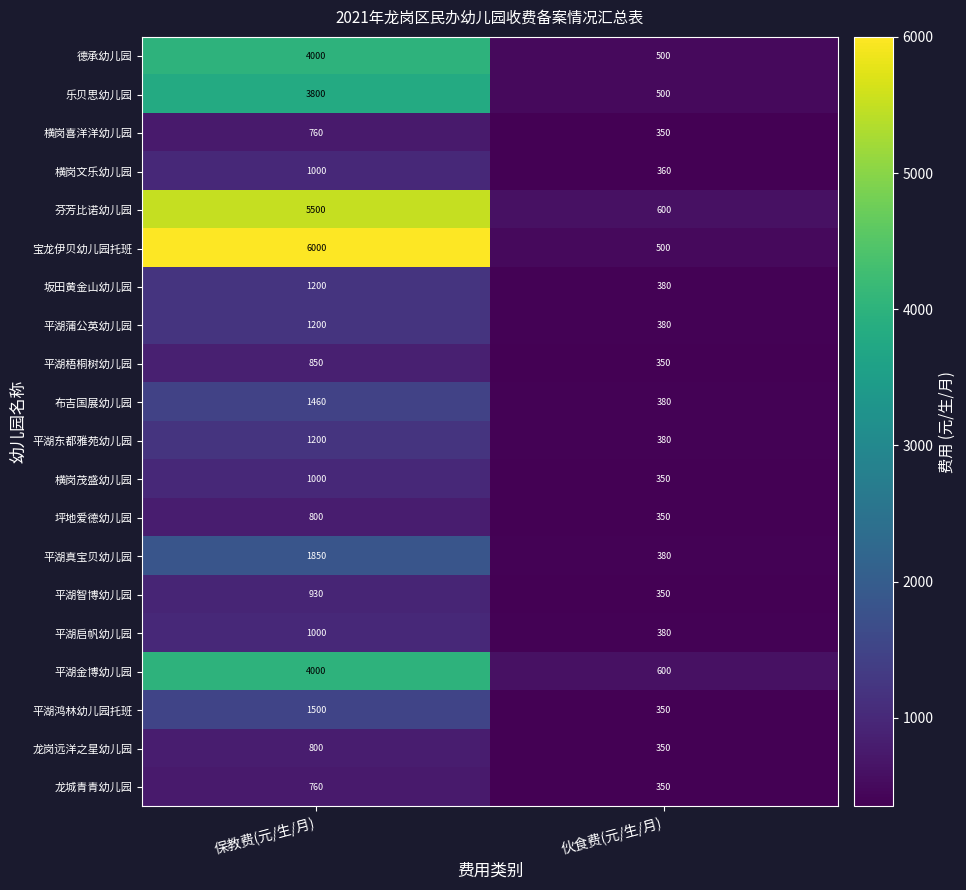

Which series has the largest total across all categories?

宝龙伊贝幼儿园托班